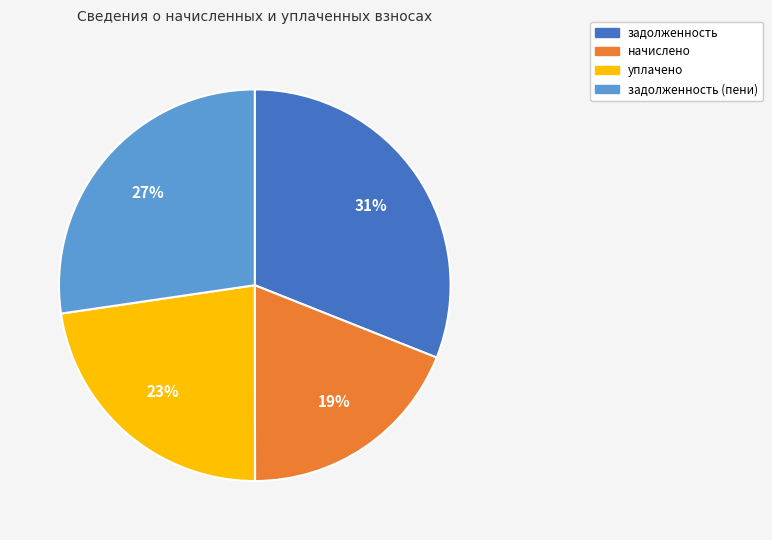

To the nearest percent, what is the difference between the largest and smallest slice percentages?

12%